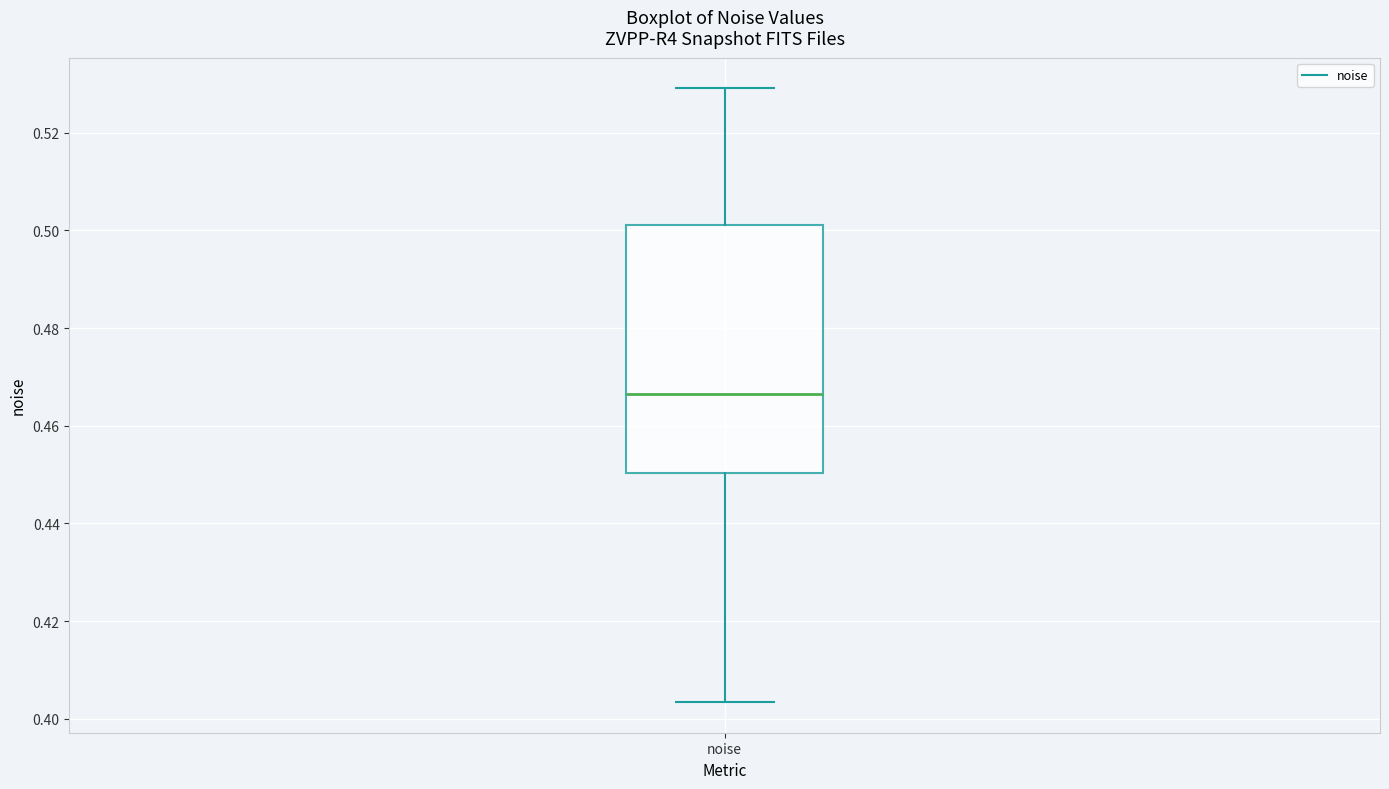

Where is the lower edge of the box for noise on the y-axis? The values are not printed on the chart, so give them approximately, as read against the axis.

0.450